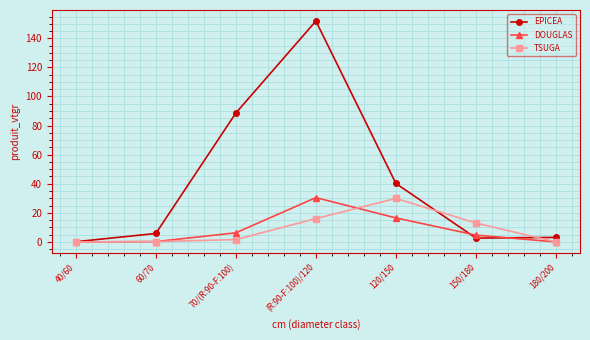

What is the greatest value displayed?

151.9